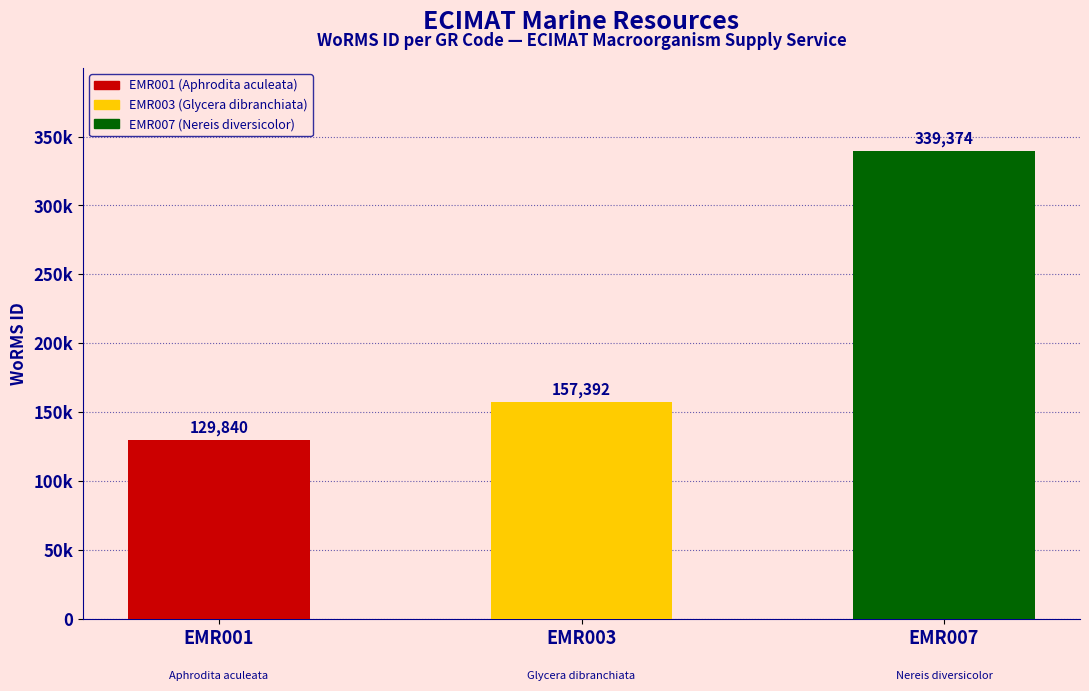

What is the sum of all values?

626606